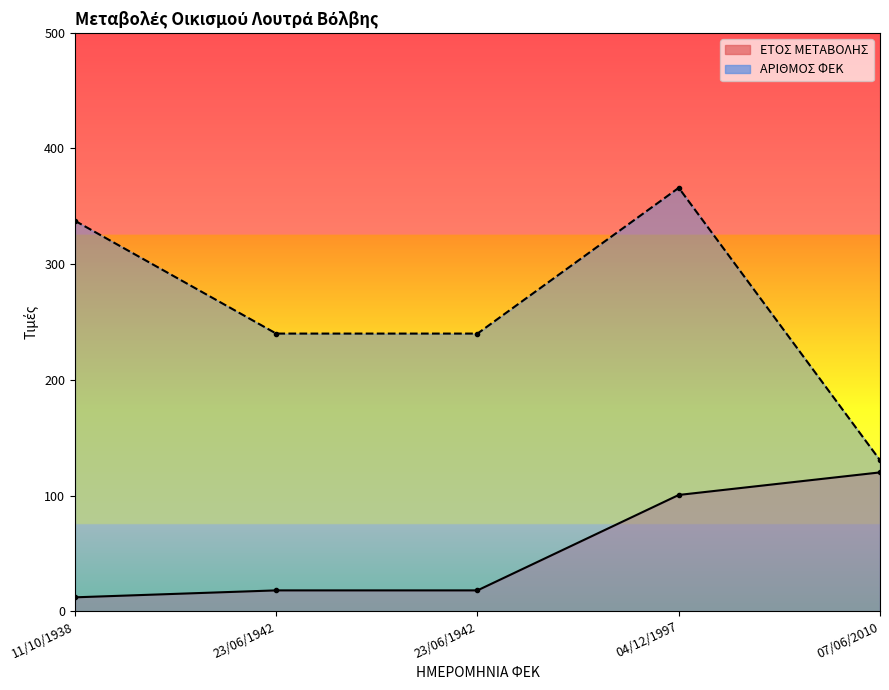

At 23/06/1942, list the series in order from largest to smallest.

ΑΡΙΘΜΟΣ ΦΕΚ, ΕΤΟΣ ΜΕΤΑΒΟΛΗΣ